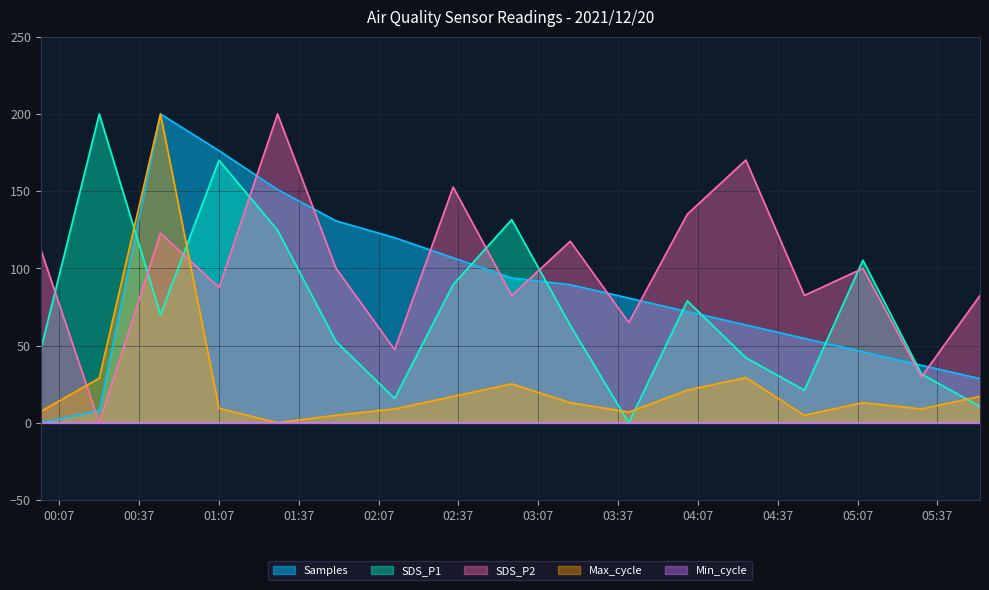

Does the chart display data point markers on the line(s)?

No